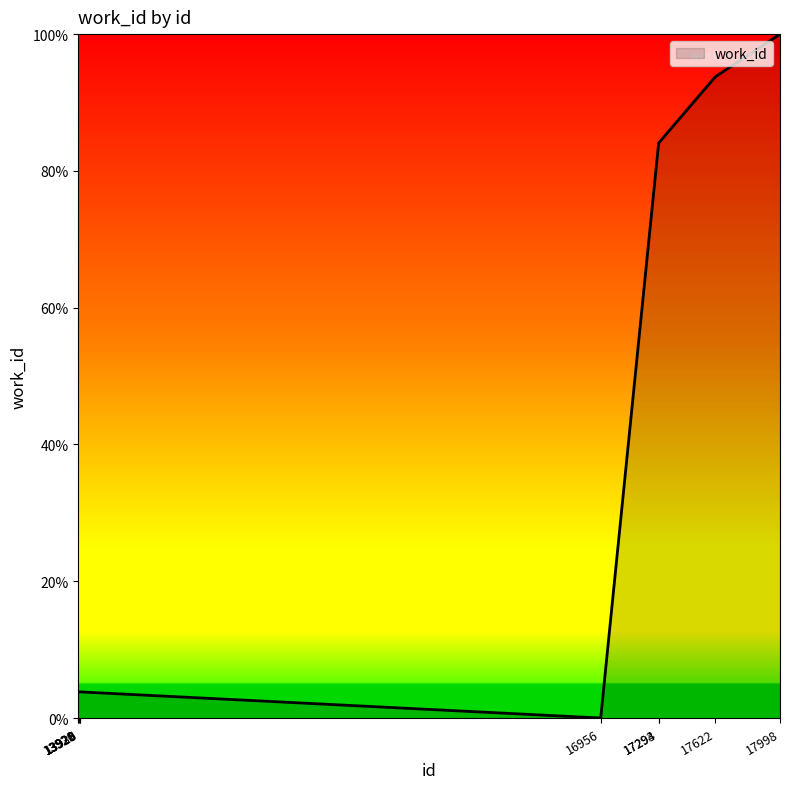

What is the maximum value shown in the chart?

100.0